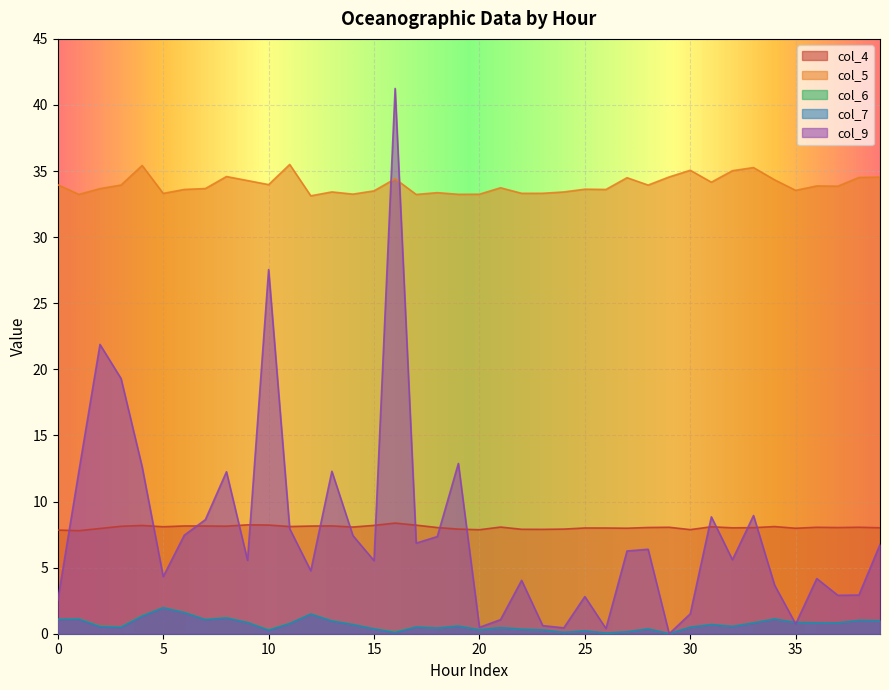

True or false: col_9 and col_4 cross at least once.

True